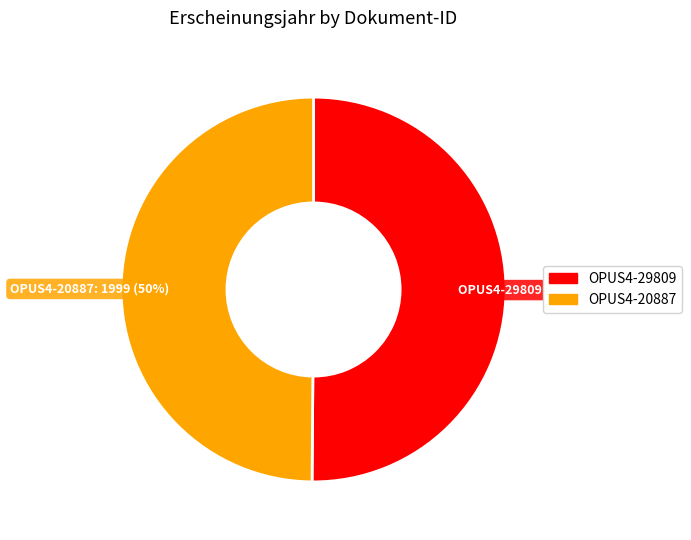

Approximately how many times larger is the value at OPUS4-29809 compared to OPUS4-20887?

1.0